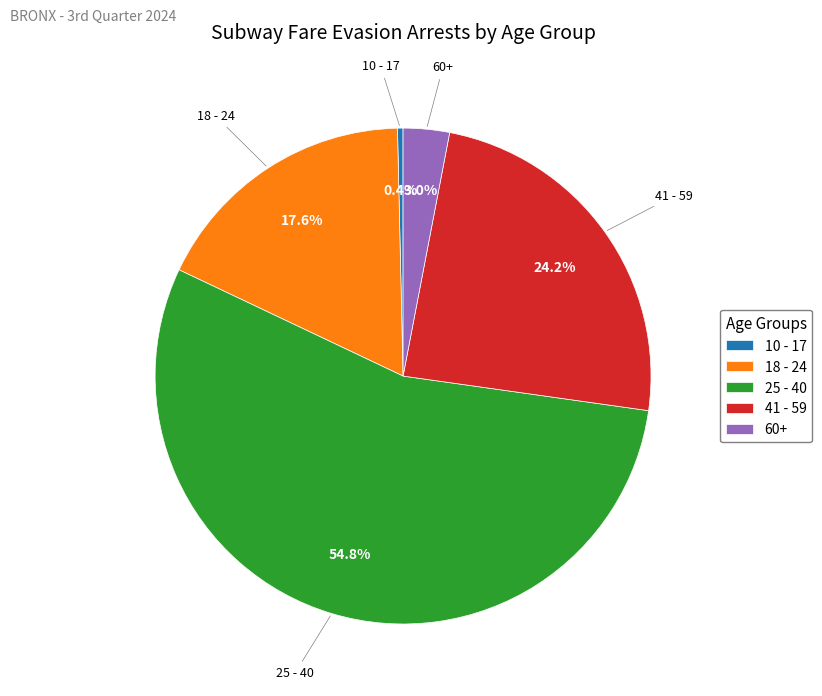

Which slice is the smallest?

10 - 17